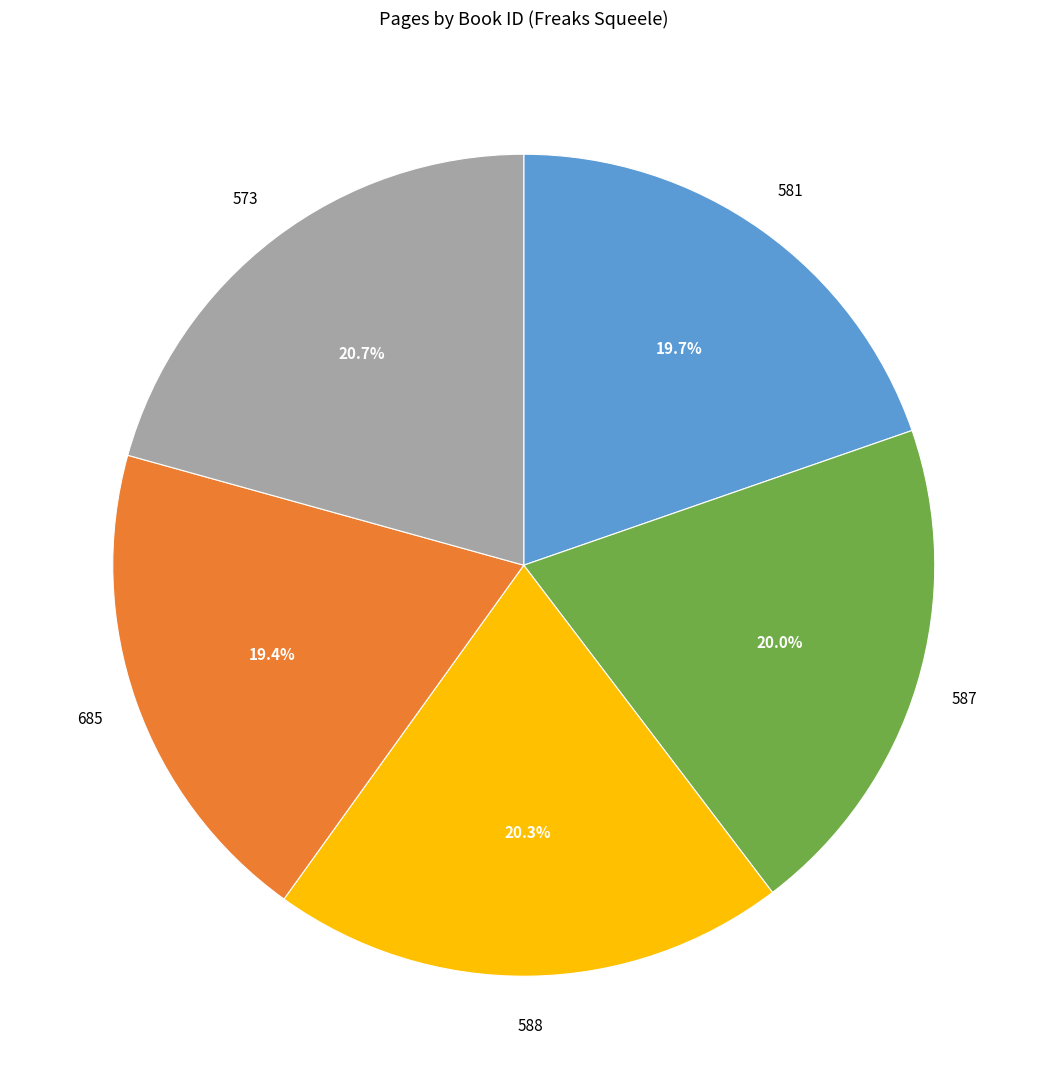

What portion of the pie excludes 573?

79.3%